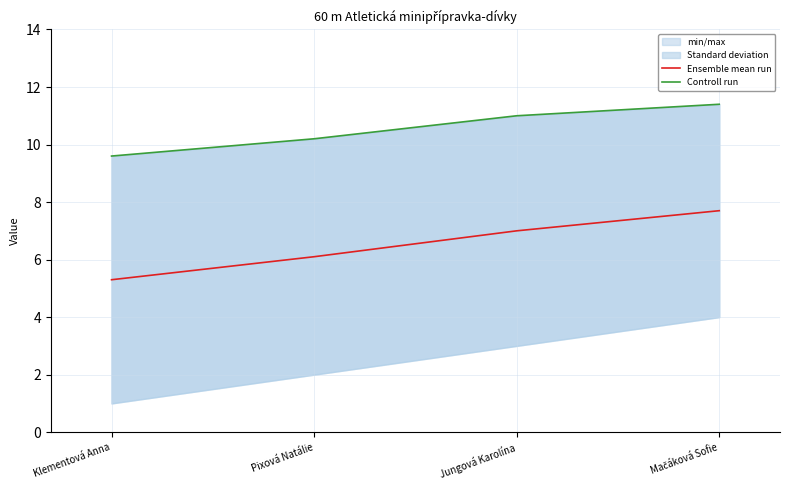

What is the difference between the second highest and second lowest values in the Ensemble mean run series?

0.9